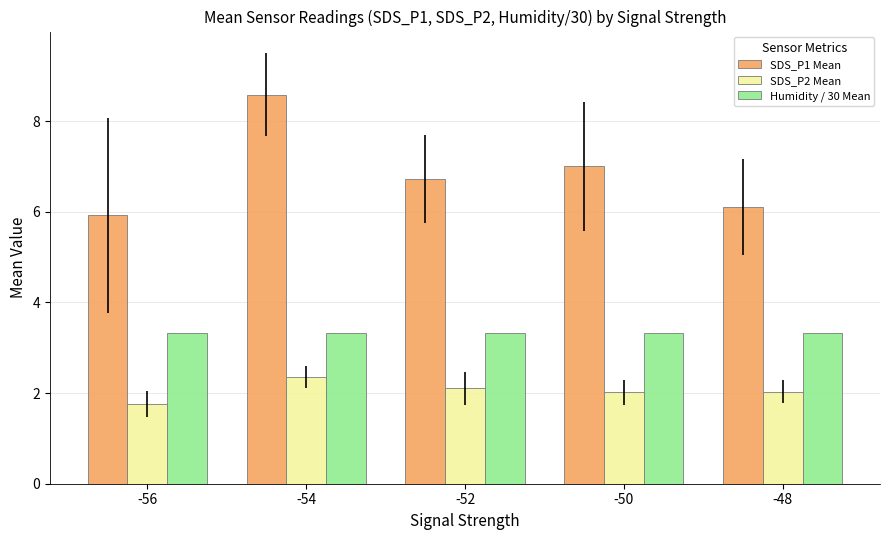

At -56, list the series in order from largest to smallest.

SDS_P1 Mean, Humidity / 30 Mean, SDS_P2 Mean